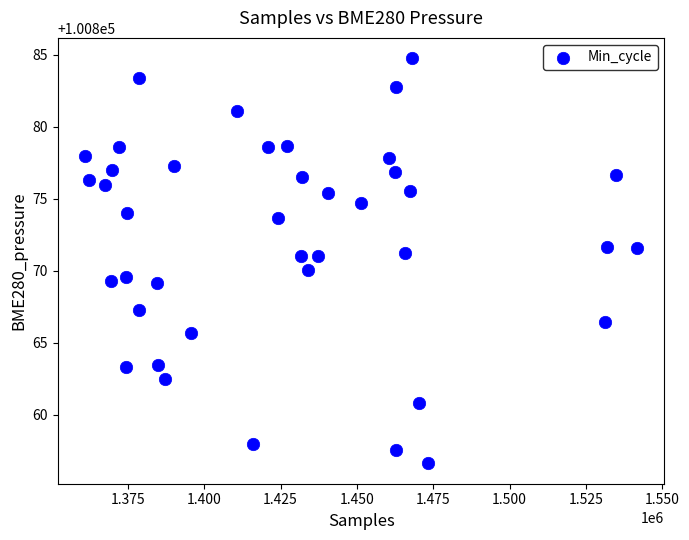

What is the range of Y values (max minus min)?

28.1